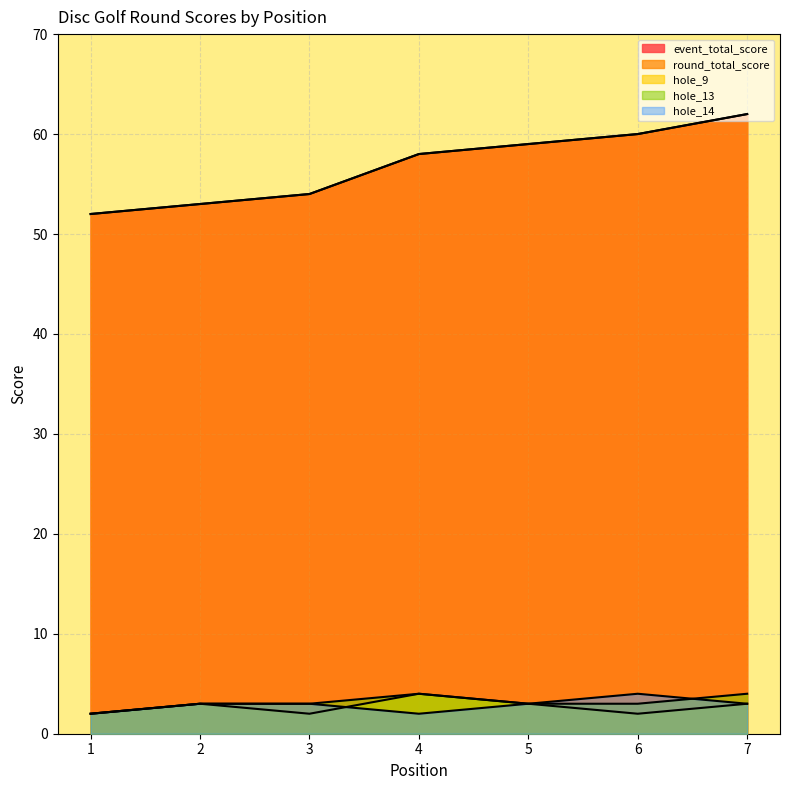

How many hole_13 values are between 3 and 4?

6